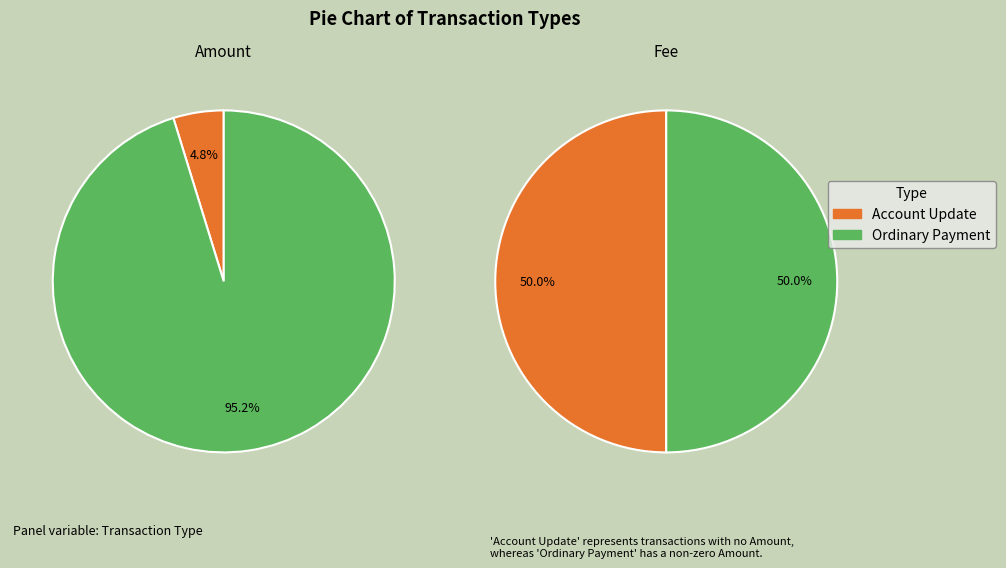

What is the largest slice in the pie chart?

Ordinary Payment